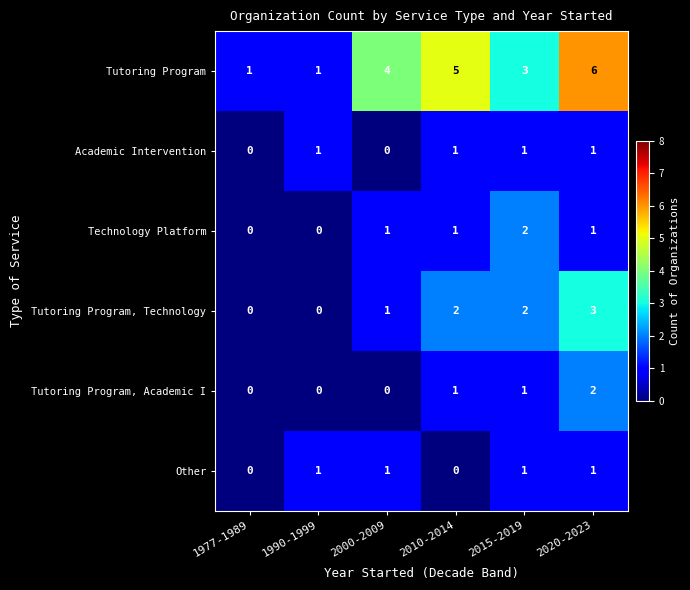

What is the sum of all Academic Intervention values?

4